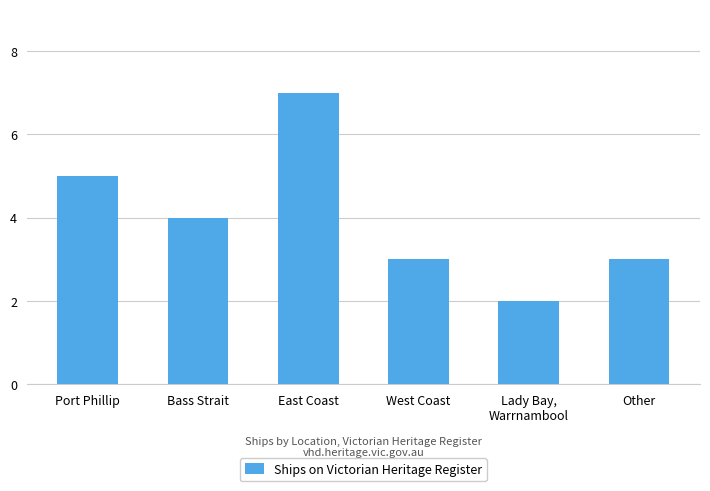

What position from the left is East Coast?

3